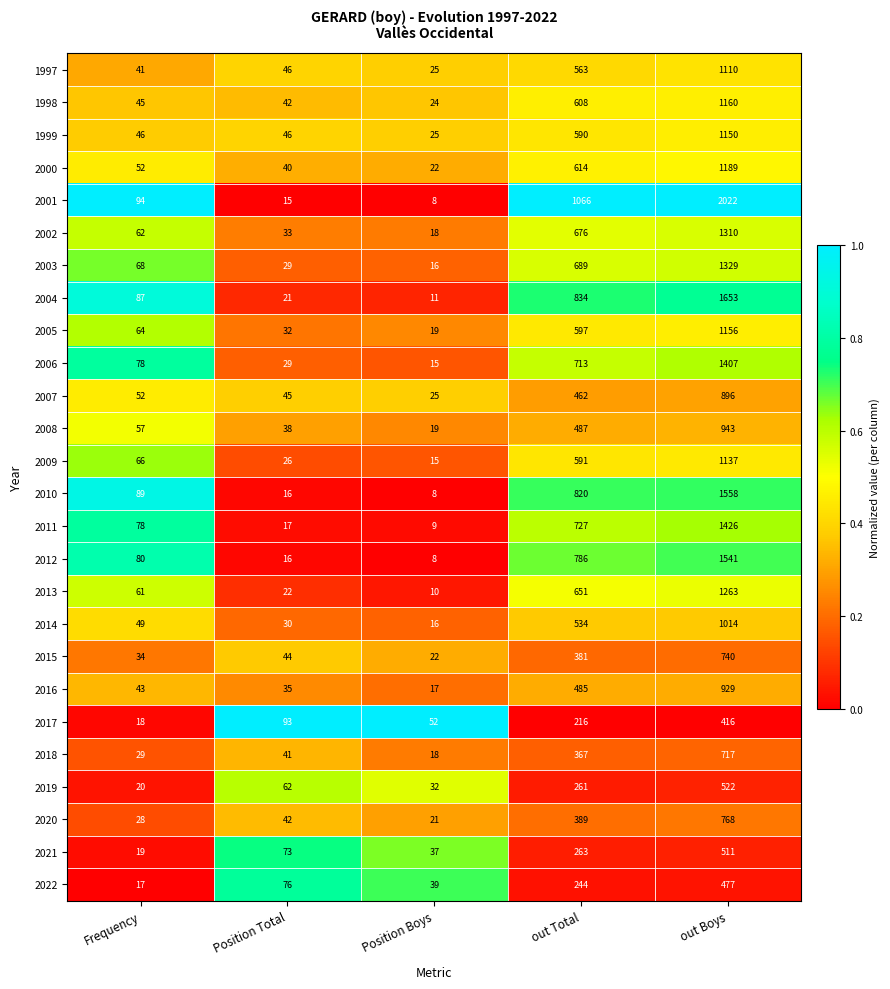

List the series in order of their peak value, highest first.

2001, 2004, 2010, 2012, 2011, 2006, 2003, 2002, 2013, 2000, 1998, 2005, 1999, 2009, 1997, 2014, 2008, 2016, 2007, 2020, 2015, 2018, 2019, 2021, 2022, 2017